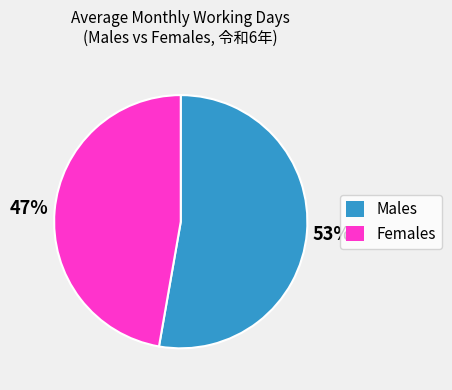

What is the largest slice in the pie chart?

Males